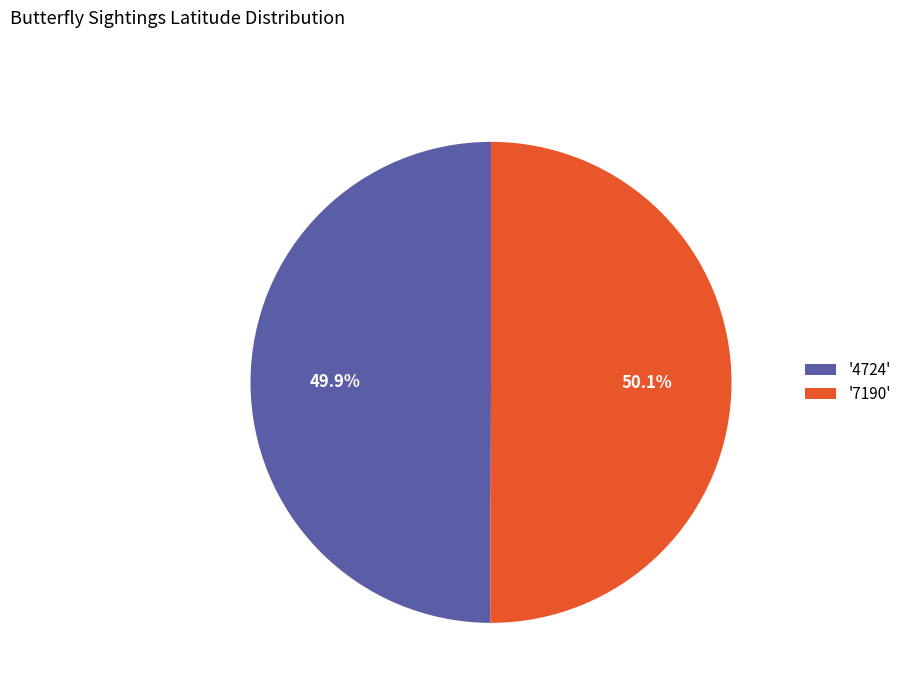

Approximately how many times larger is the value at '7190' compared to '4724'?

1.0